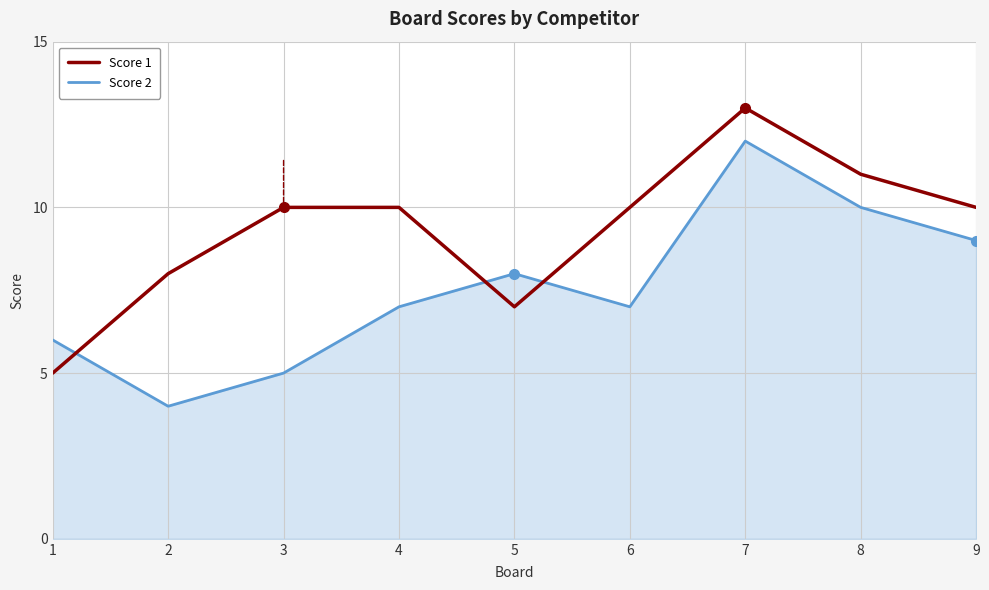

Count the number of data series in this chart.

2